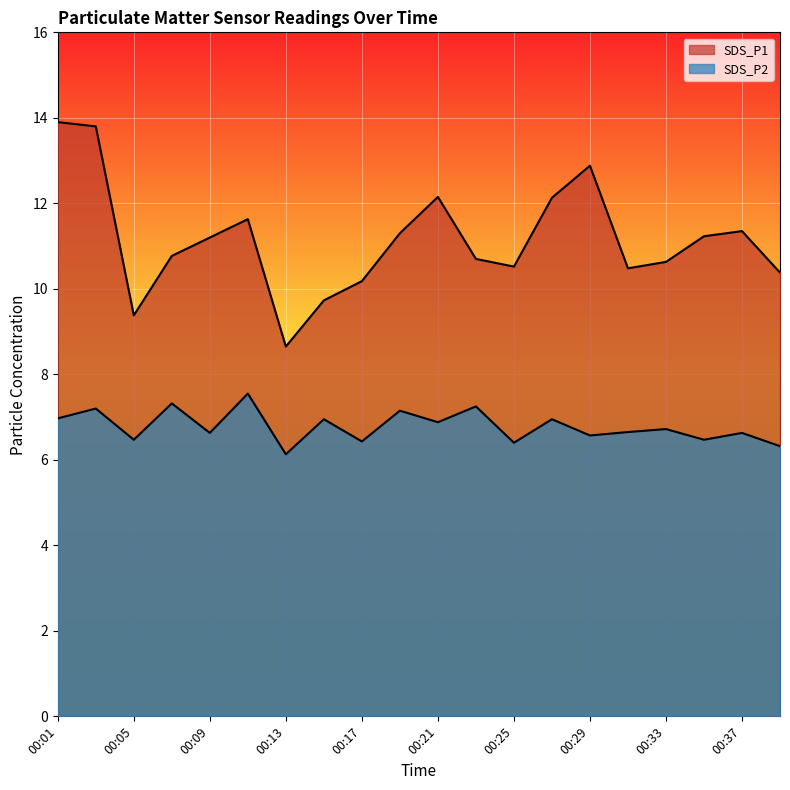

At which category does SDS_P1 reach its first local peak?

00:11